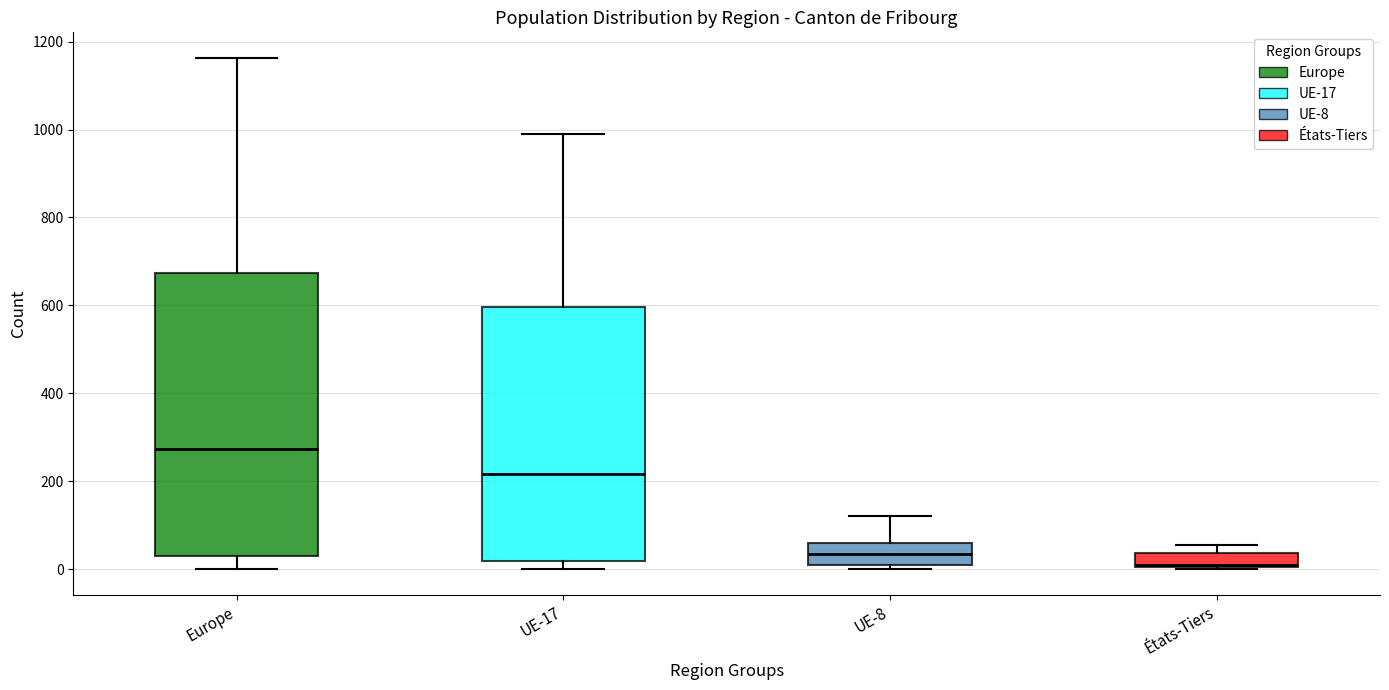

Where is the lower edge of the box for Europe on the y-axis? The values are not printed on the chart, so give them approximately, as read against the axis.

40